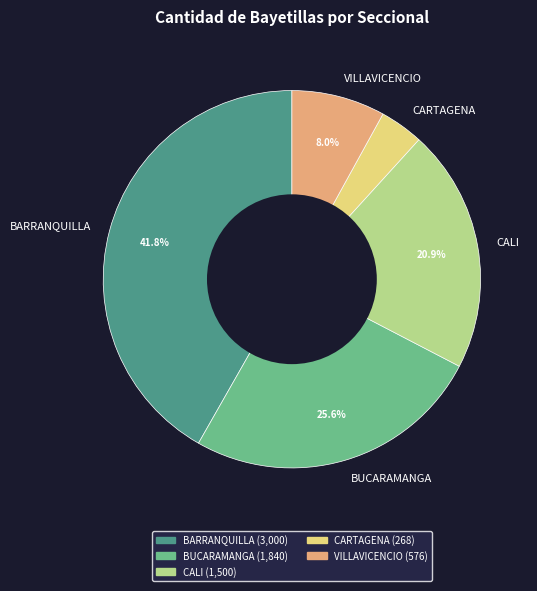

Which category has the biggest portion of the pie?

BARRANQUILLA